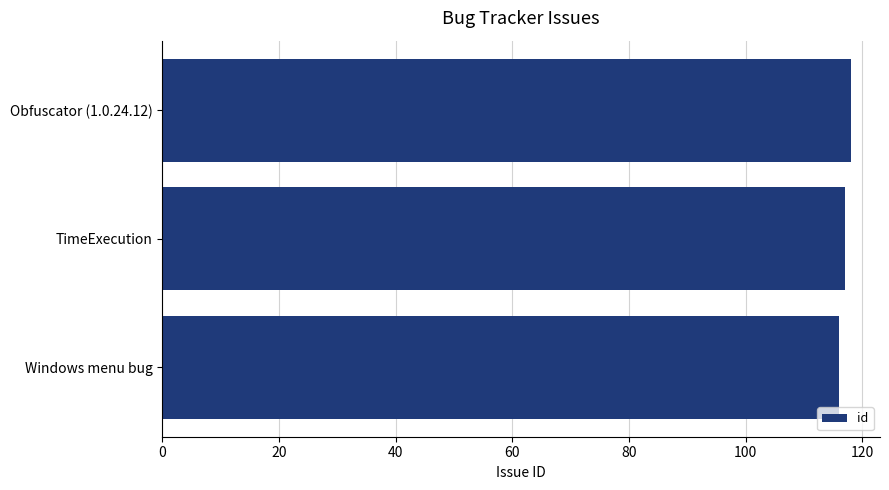

List the labels in order of value, largest first.

Obfuscator (1.0.24.12), TimeExecution, Windows menu bug